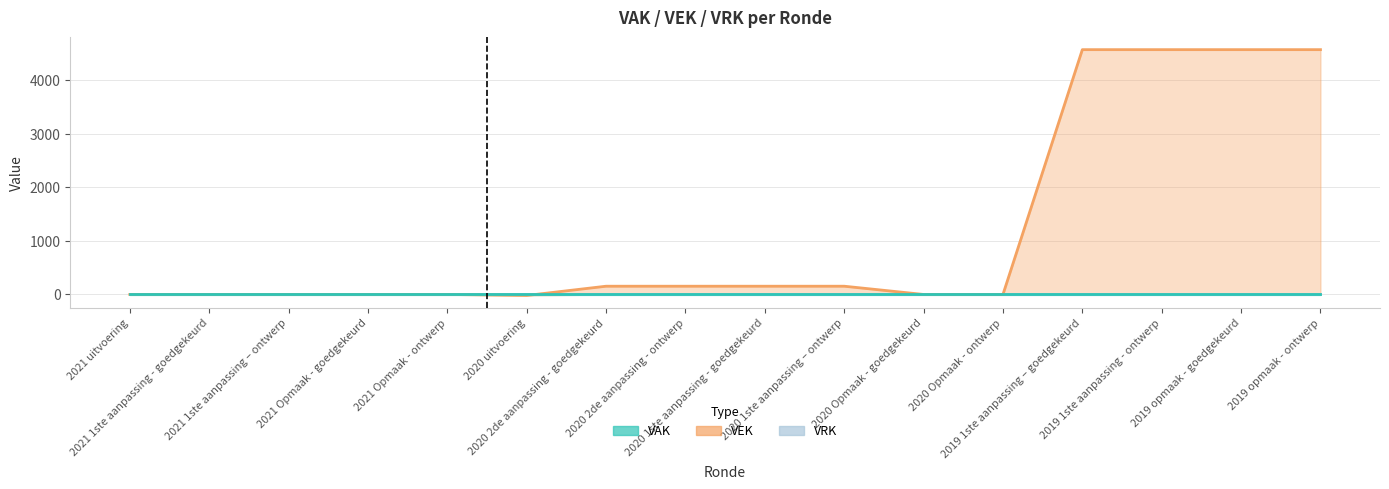

Which series has the largest range (max minus min)?

VEK